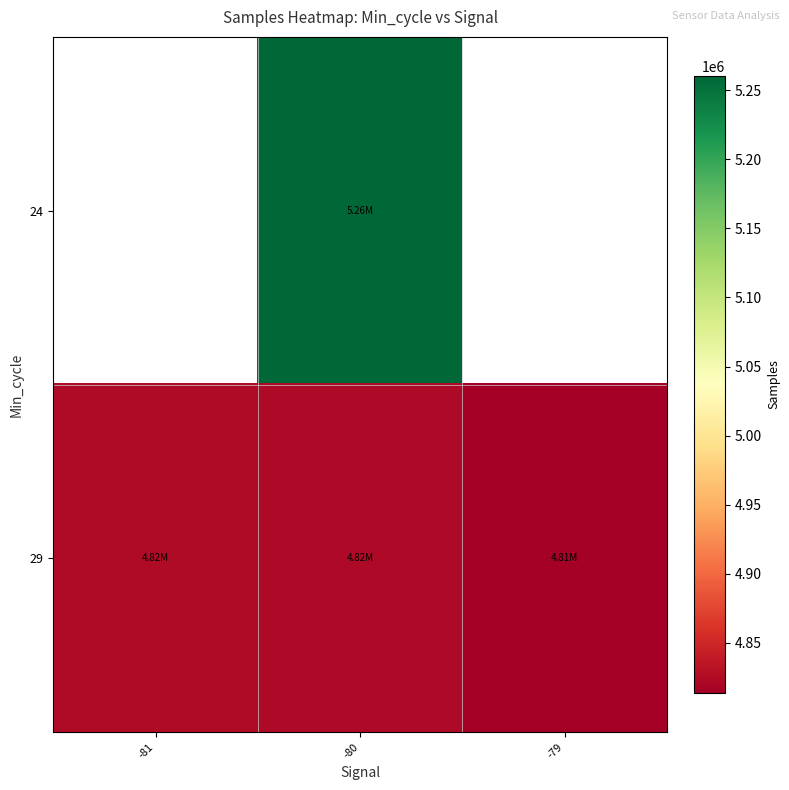

What is the approximate value of 24 at -80?

5260487.0